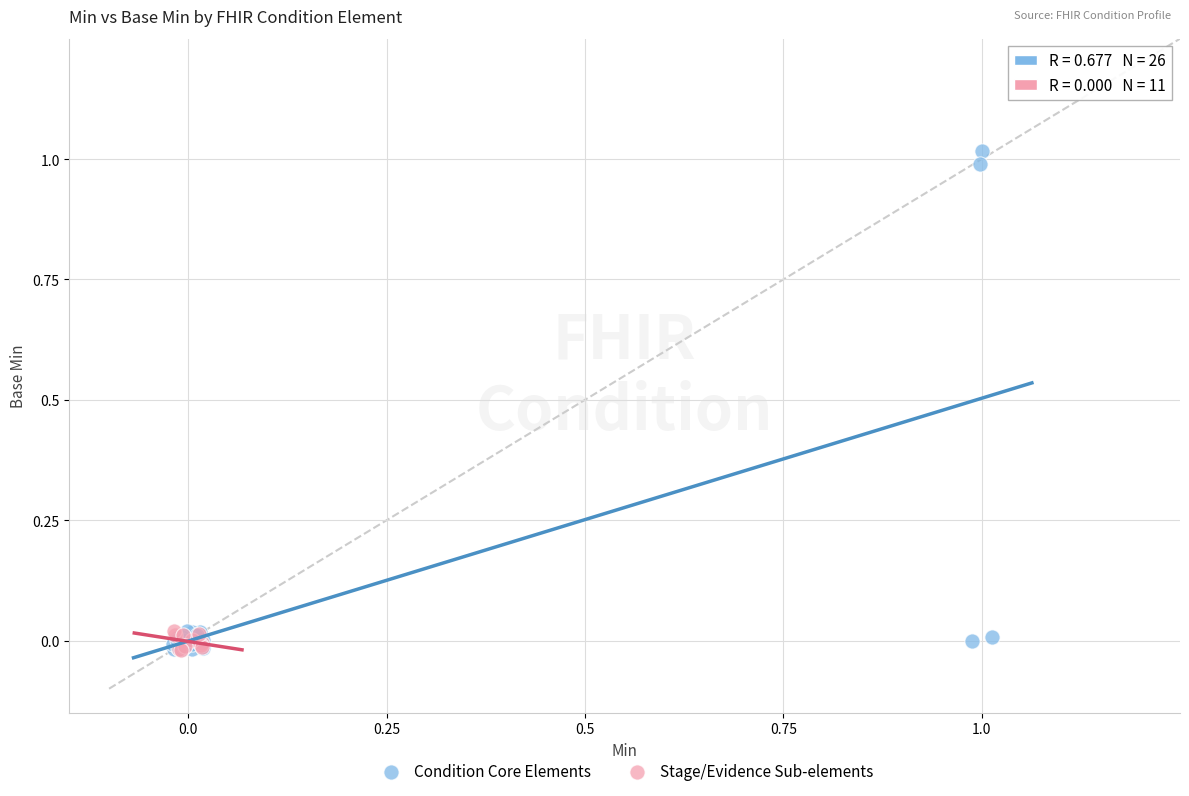

Which series has the largest Y range (max minus min)?

Condition Core Elements